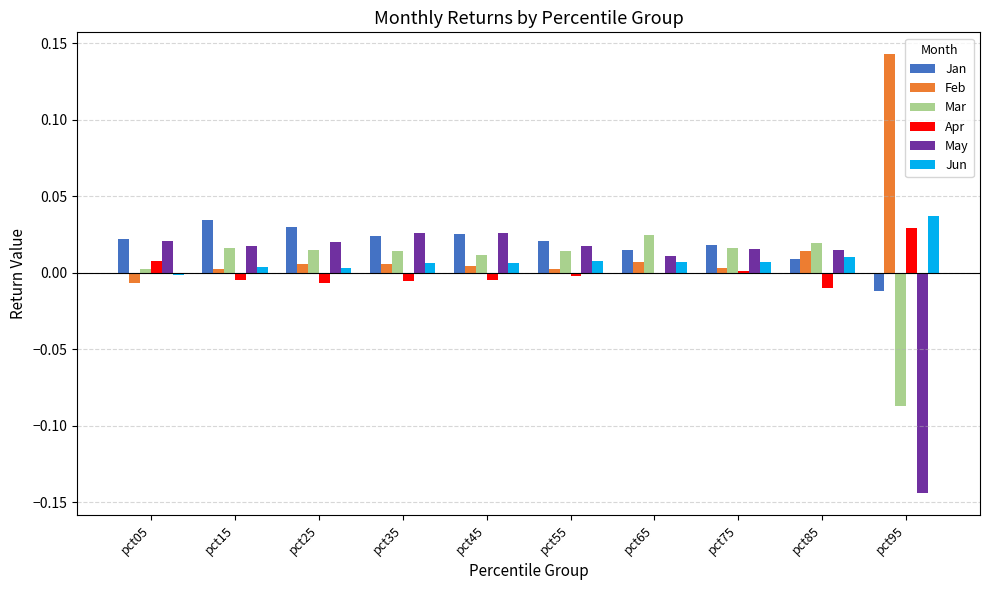

Is the value of May at pct75 greater than the value of Jun at pct75?

Yes